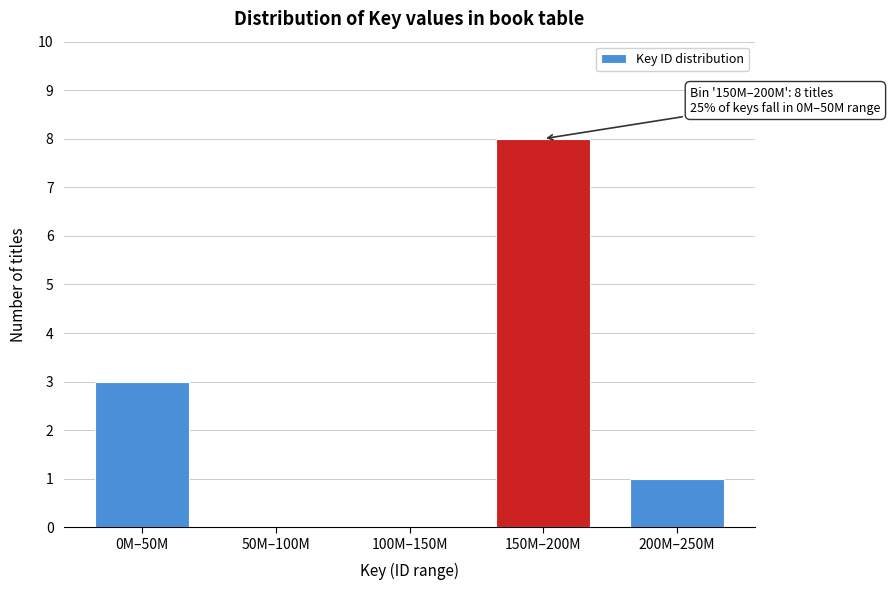

Reading left to right, list all the values displayed in this chart.

0M–50M=3	50M–100M=0	100M–150M=0	150M–200M=8	200M–250M=1